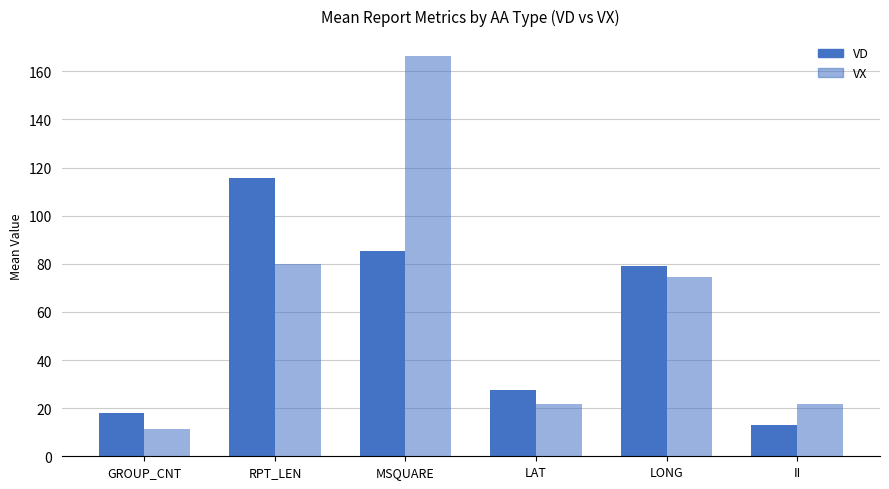

Which series has the largest total across all categories?

VX